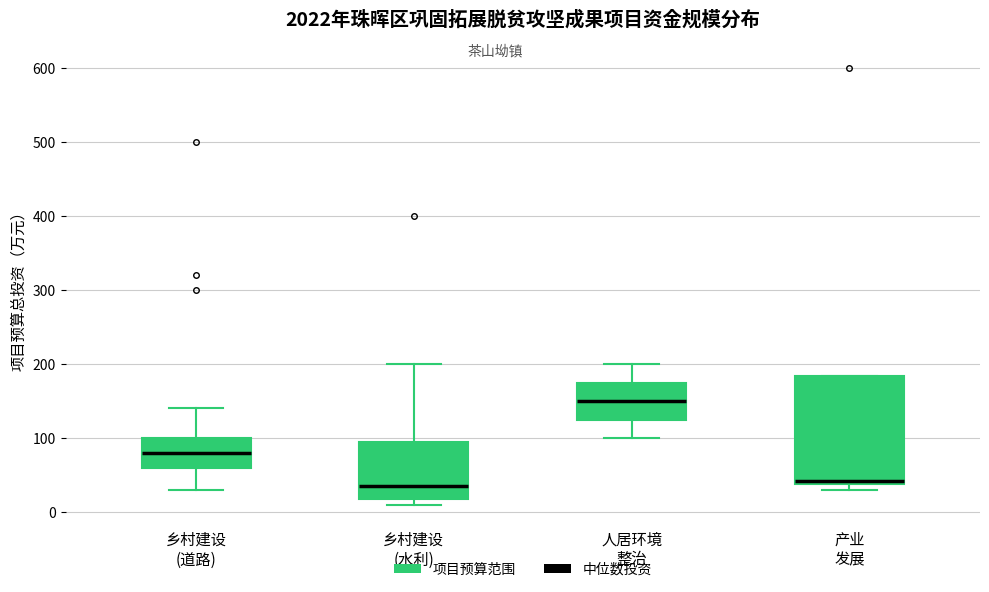

Reading left to right, transcribe this box plot: for each box, give where its median line is, the range the box spans, and where its two whiskers end, as read against the y-axis. The values are not printed on the chart, so give them approximately, as read against the axis.

乡村建设 (道路): median 80, box 60 to 100, whiskers 30 to 140
乡村建设 (水利): median 40, box 20 to 90, whiskers 10 to 200
人居环境 整治: median 150, box 130 to 180, whiskers 100 to 200
产业 发展: median 40 (just above the box's lower edge), box 40 to 180, whiskers 30 to 180